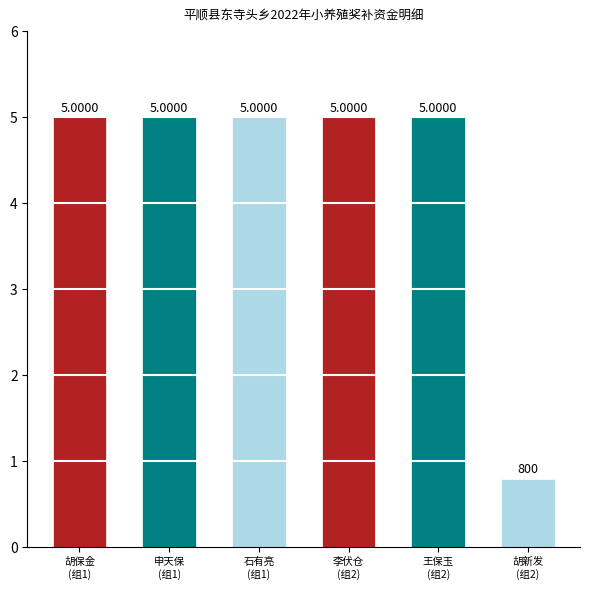

Rank the categories by value from lowest to highest.

胡新发
(组2), 胡保金
(组1), 申天保
(组1), 石有亮
(组1), 李伏仓
(组2), 王保玉
(组2)